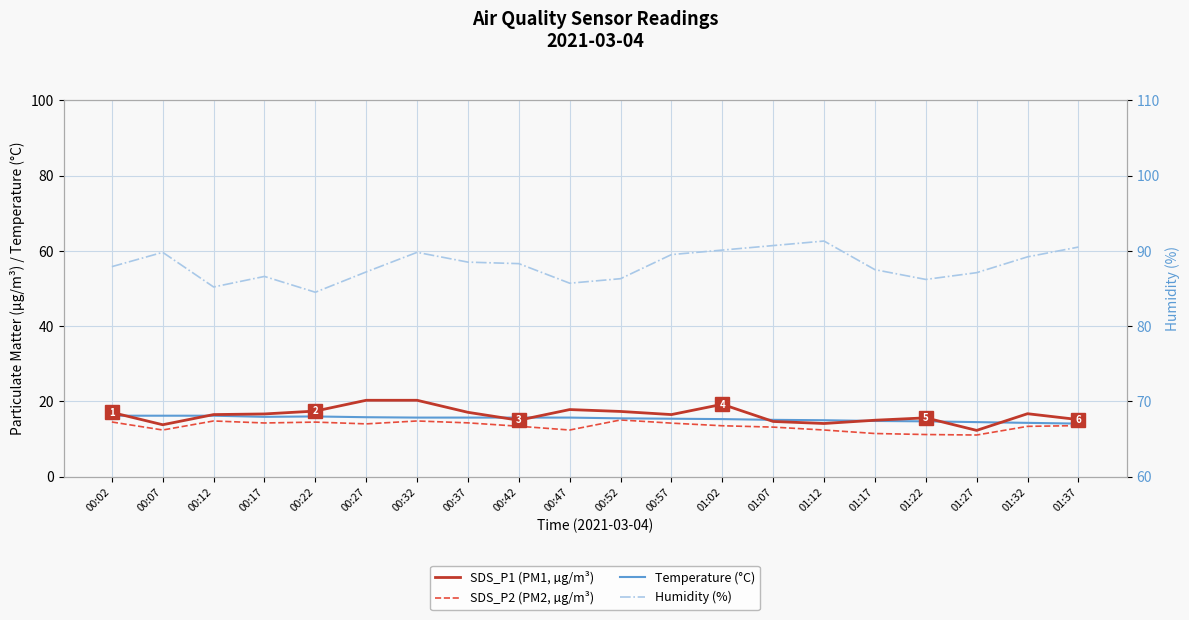

True or false: Humidity (%) and Temperature (°C) cross at least once.

False